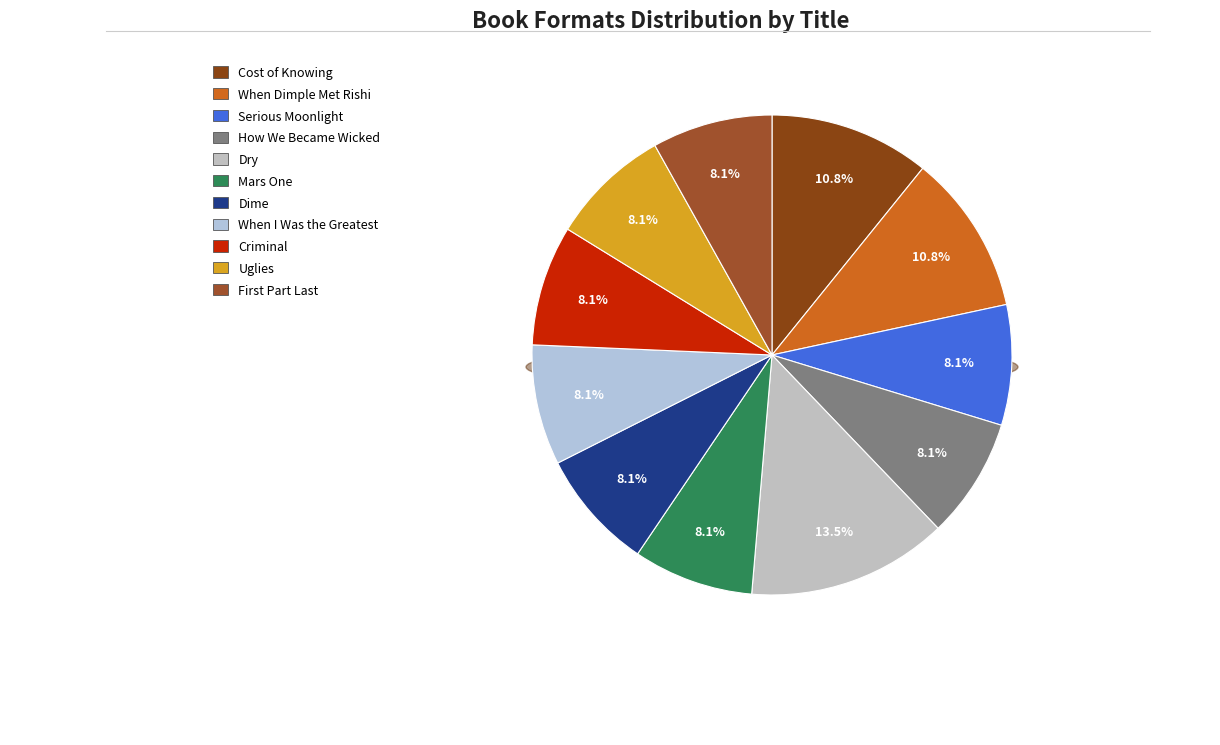

What percentage do When I Was the Greatest and Dry together represent?

21.6%